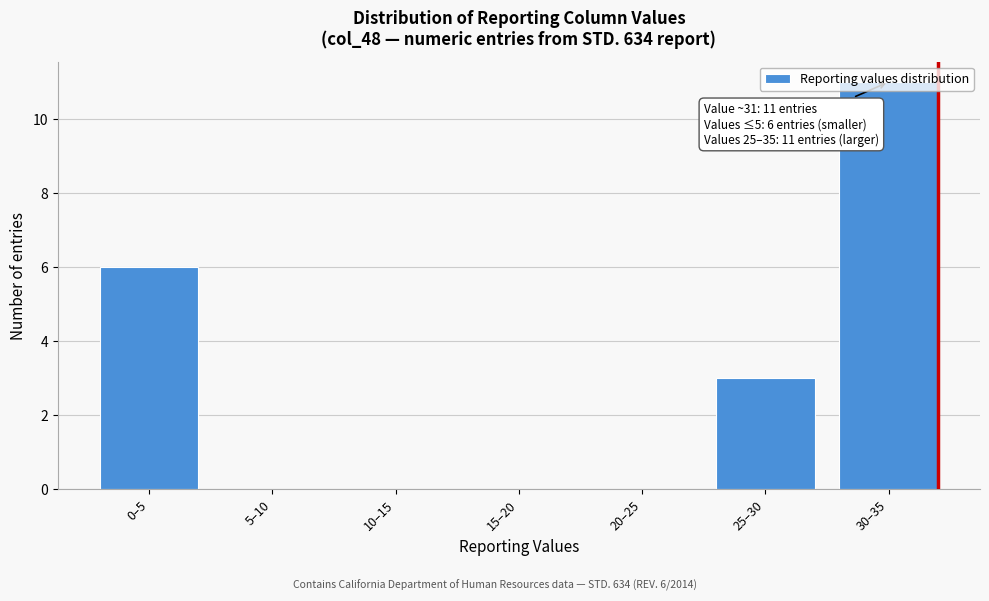

What is the change in value from 15–20 to 25–30?

+3